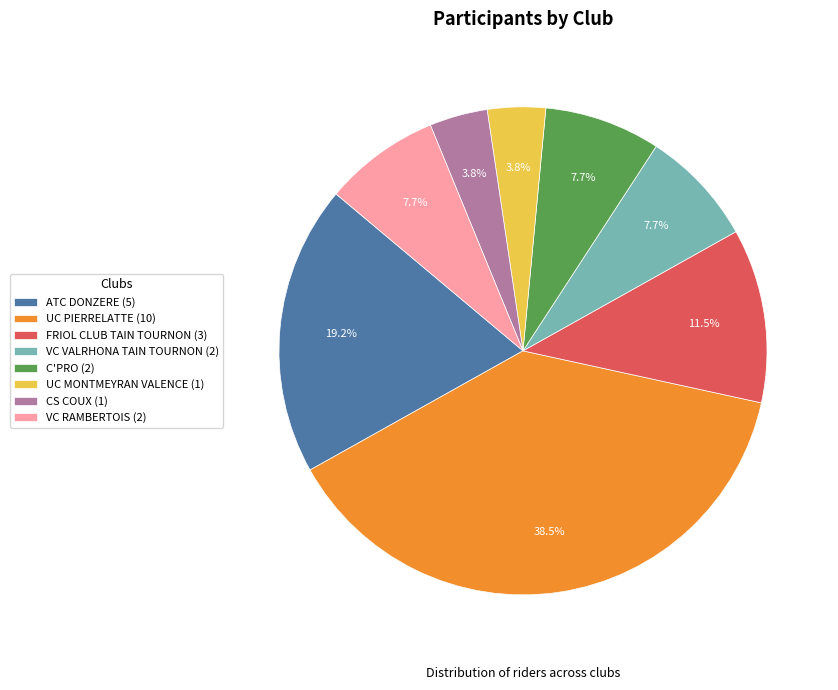

Is it true that FRIOL CLUB TAIN TOURNON is 1% of the pie?

False